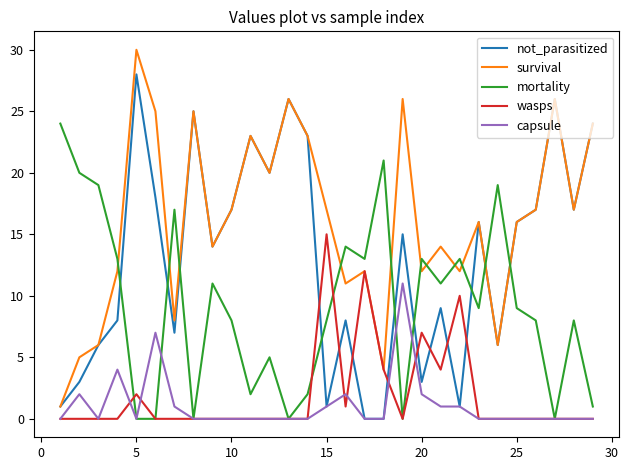

How many values in the not_parasitized series are below 15?

14